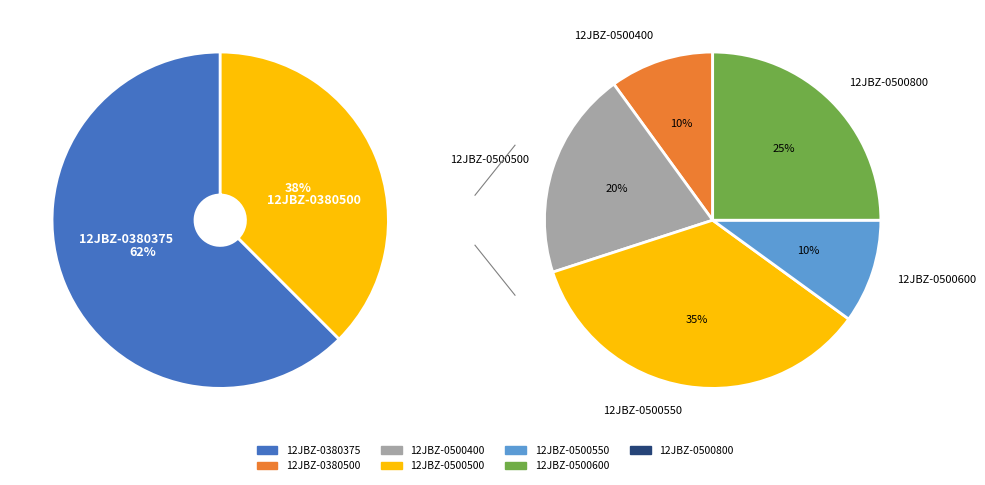

How many segments does this pie chart have?

7